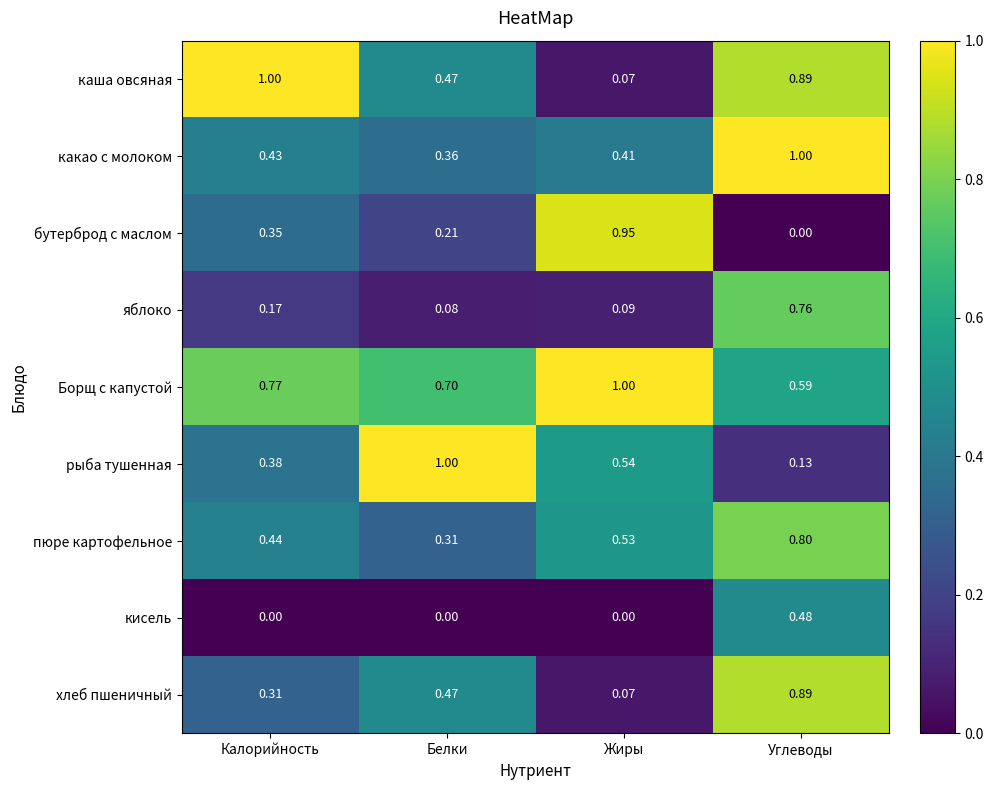

Which category has the highest value in the какао с молоком series?

Углеводы